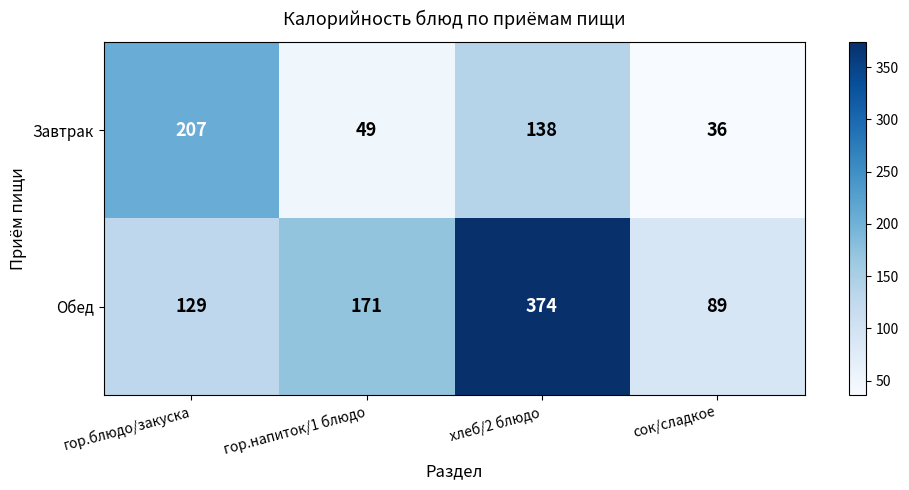

What is the average value of the Обед series?

191